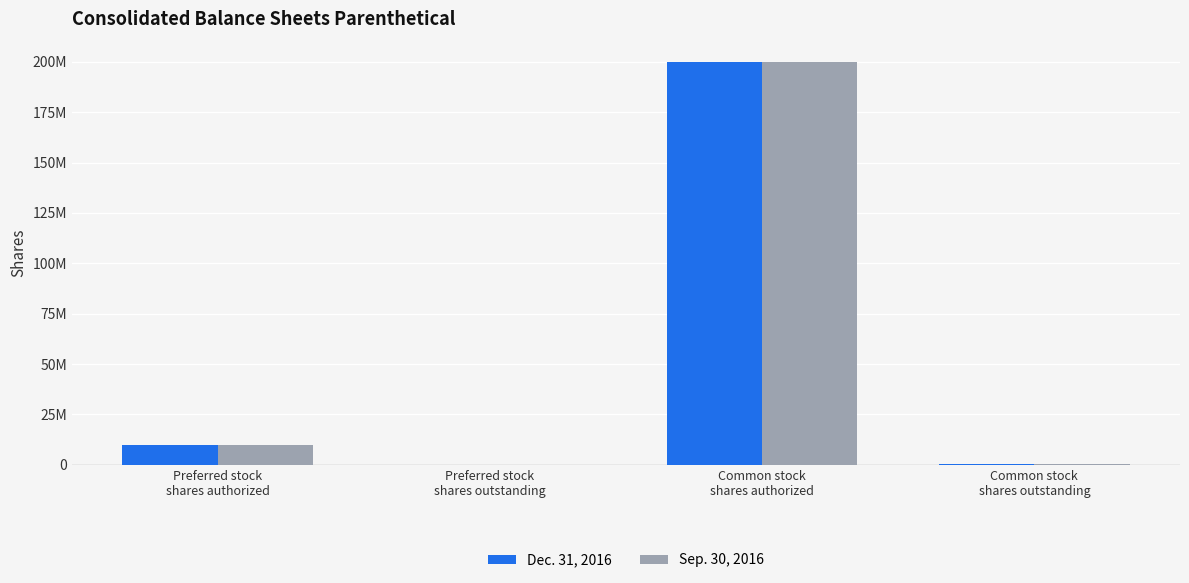

What position from the left is Preferred stock
shares outstanding?

2